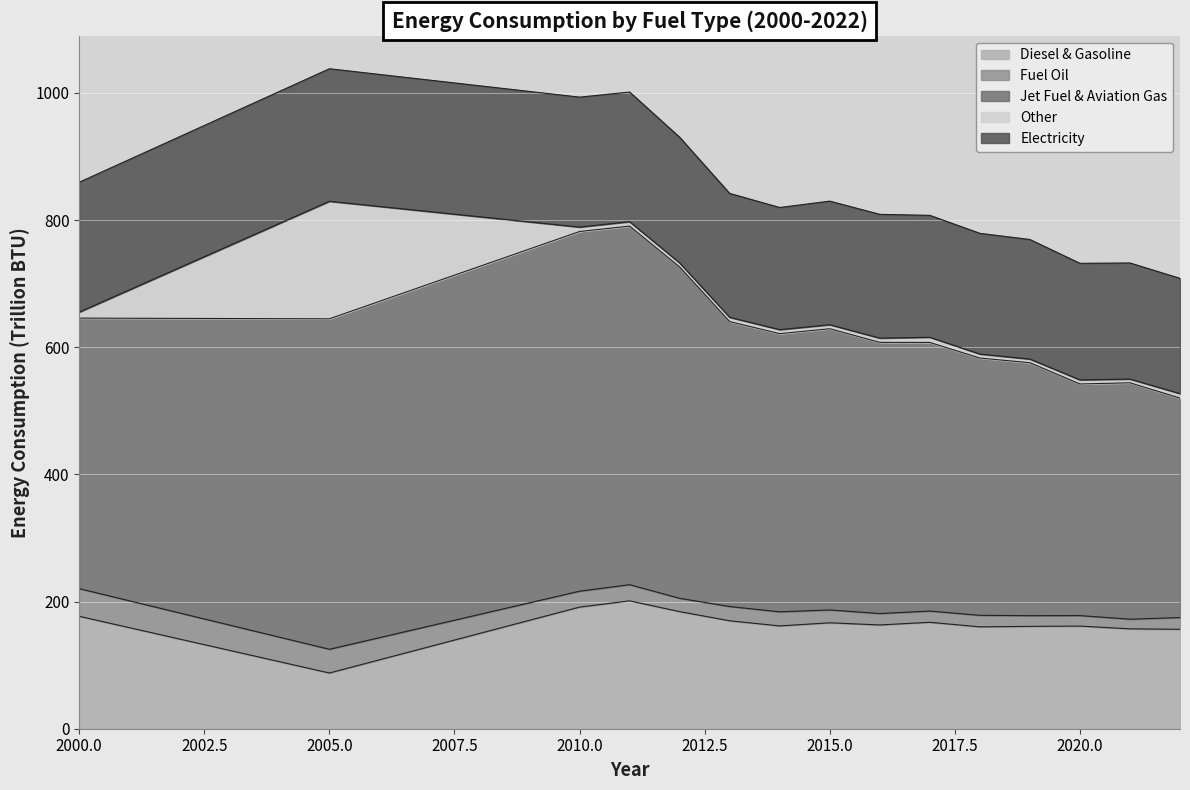

What is the value of the Other point at the 8th from the left?

6.3